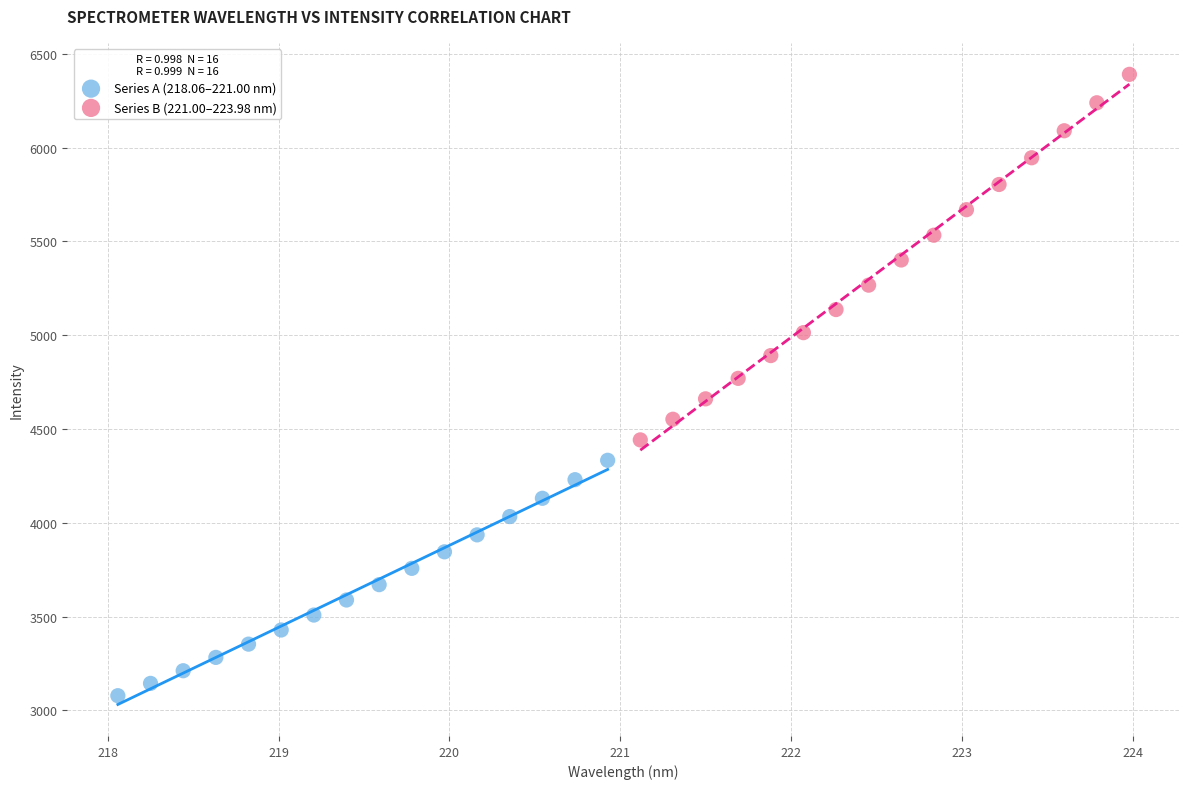

Which series reaches the maximum Y coordinate?

Series B (221.00–223.98 nm)